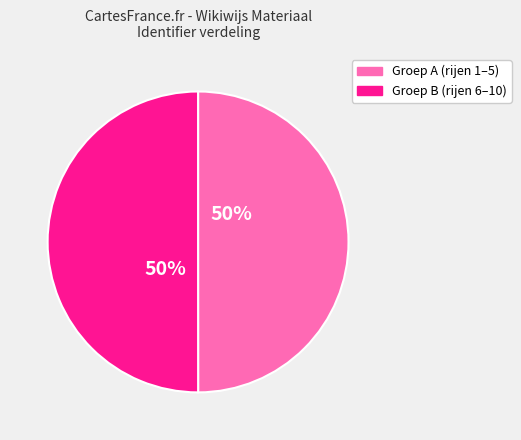

To the nearest percent, what is the average slice percentage?

50%